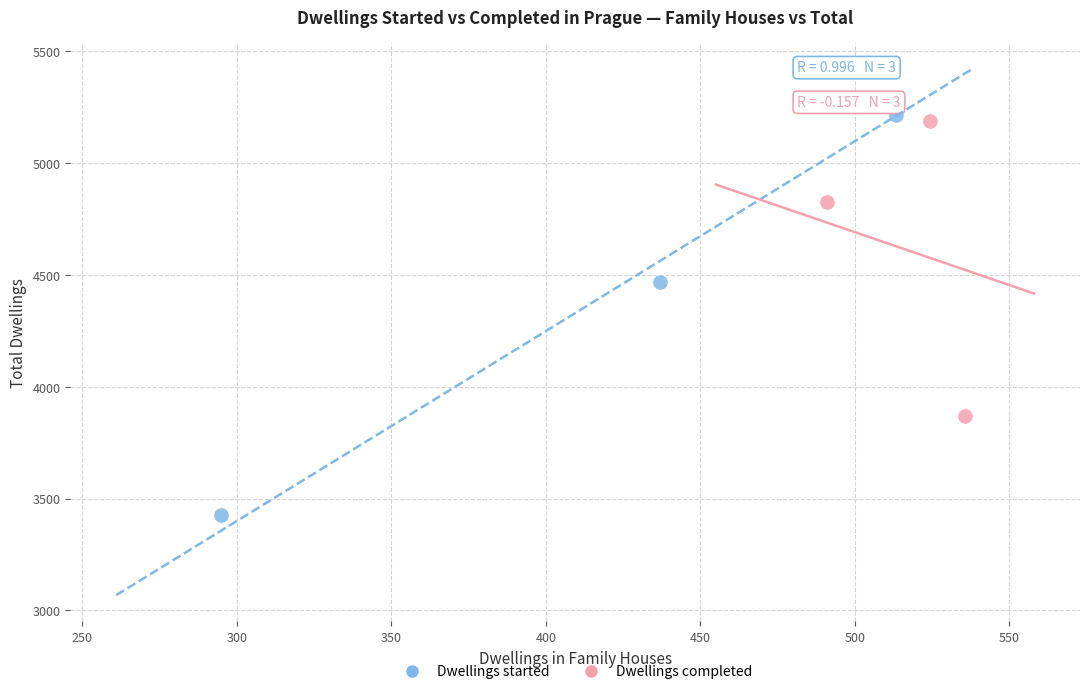

Which series reaches the minimum Y coordinate?

Dwellings started